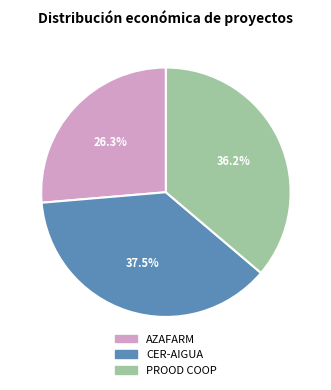

Approximately how many times larger is the value at AZAFARM compared to PROOD COOP?

0.7